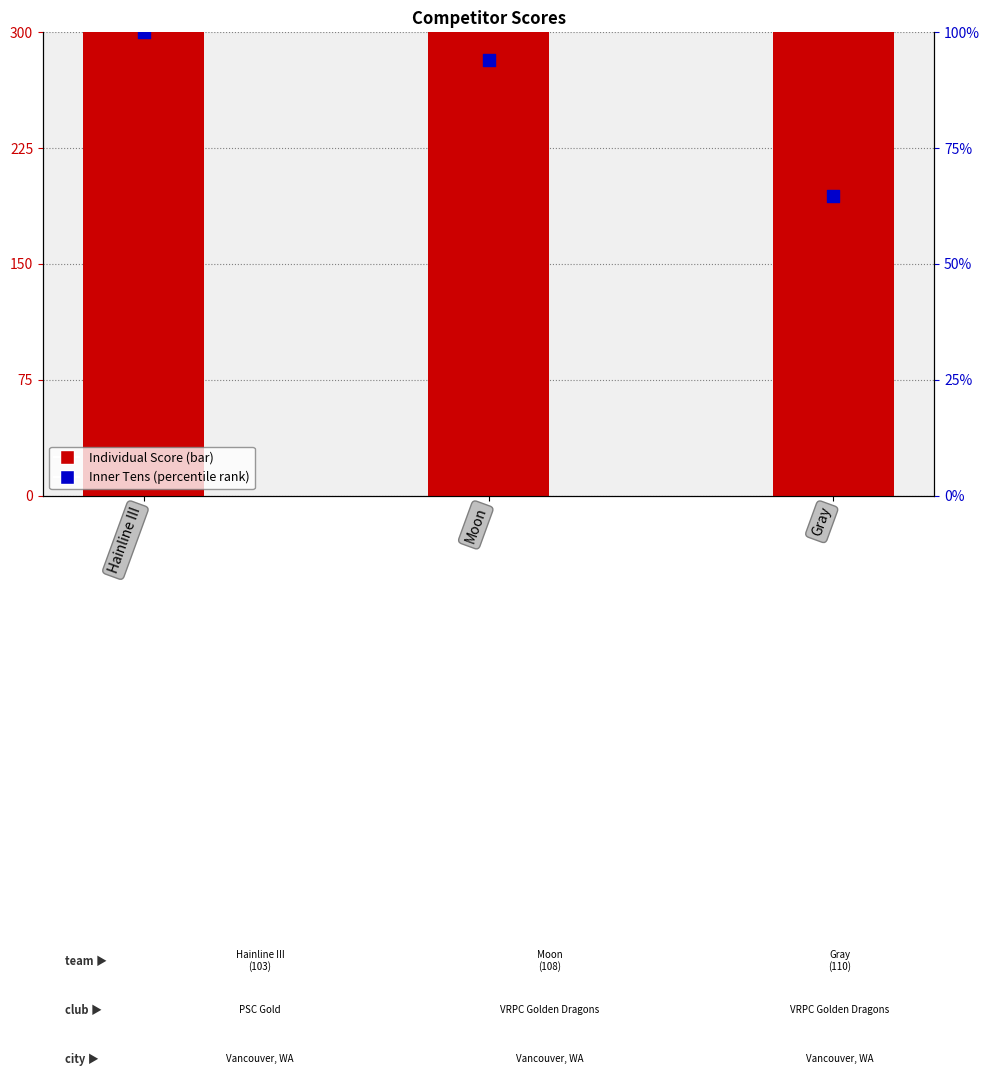

Which series has the largest total across all categories?

Individual Score